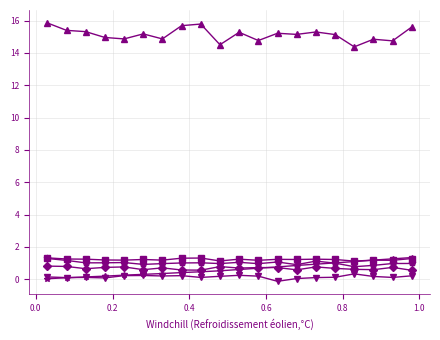

How many data points does each series have?

20